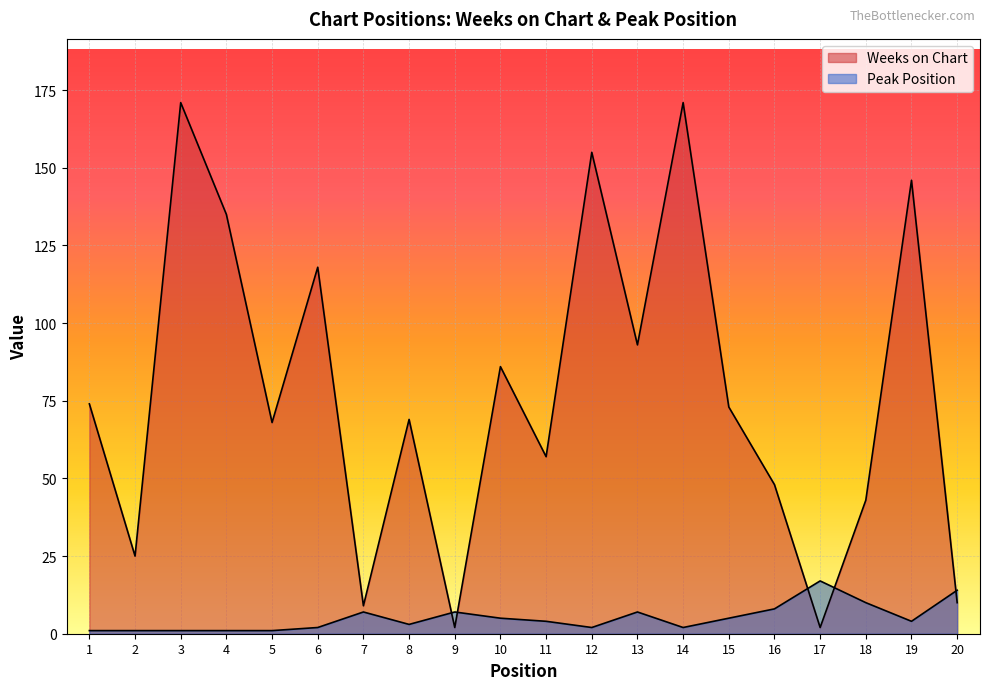

What is the spread (max minus min) of values at 5?

67